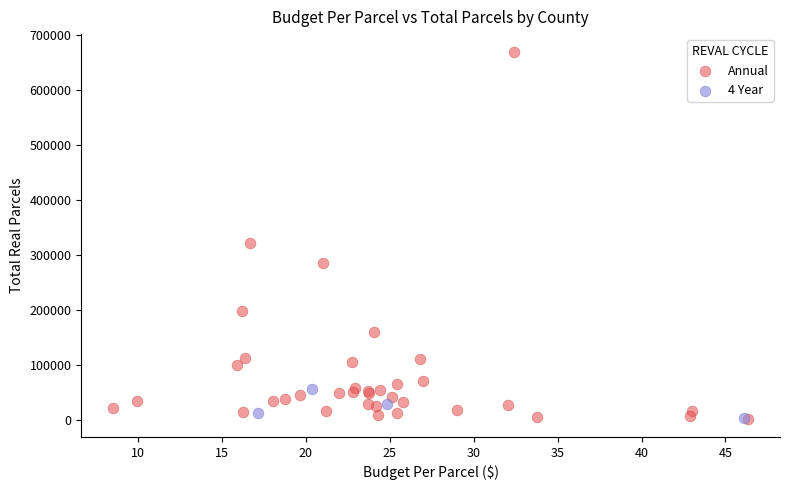

Which series contains the highest Y value?

Annual